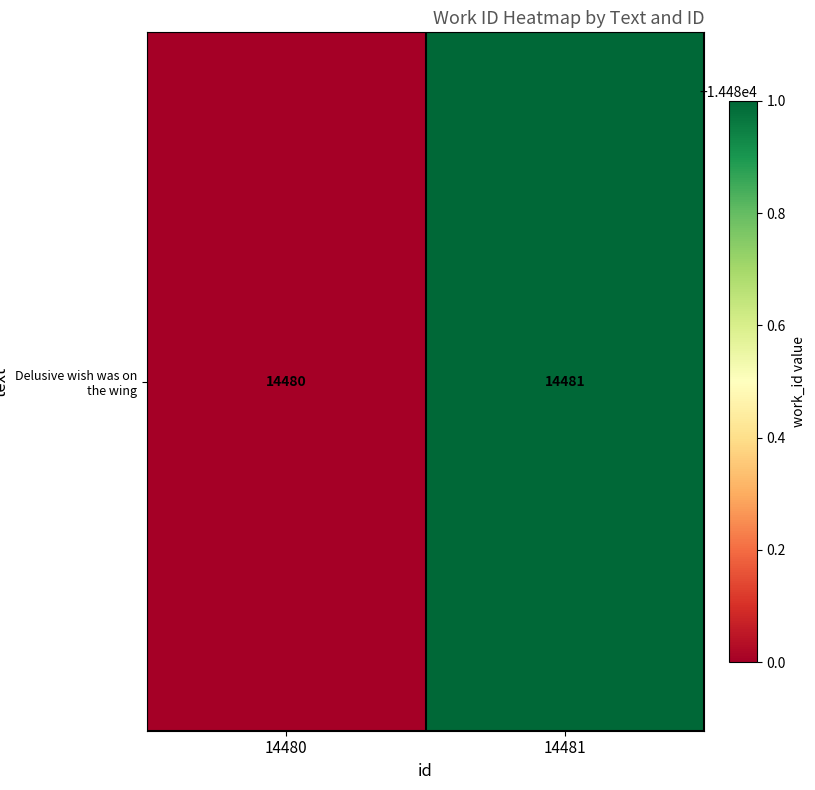

Which label corresponds to the smallest value in the chart?

14480